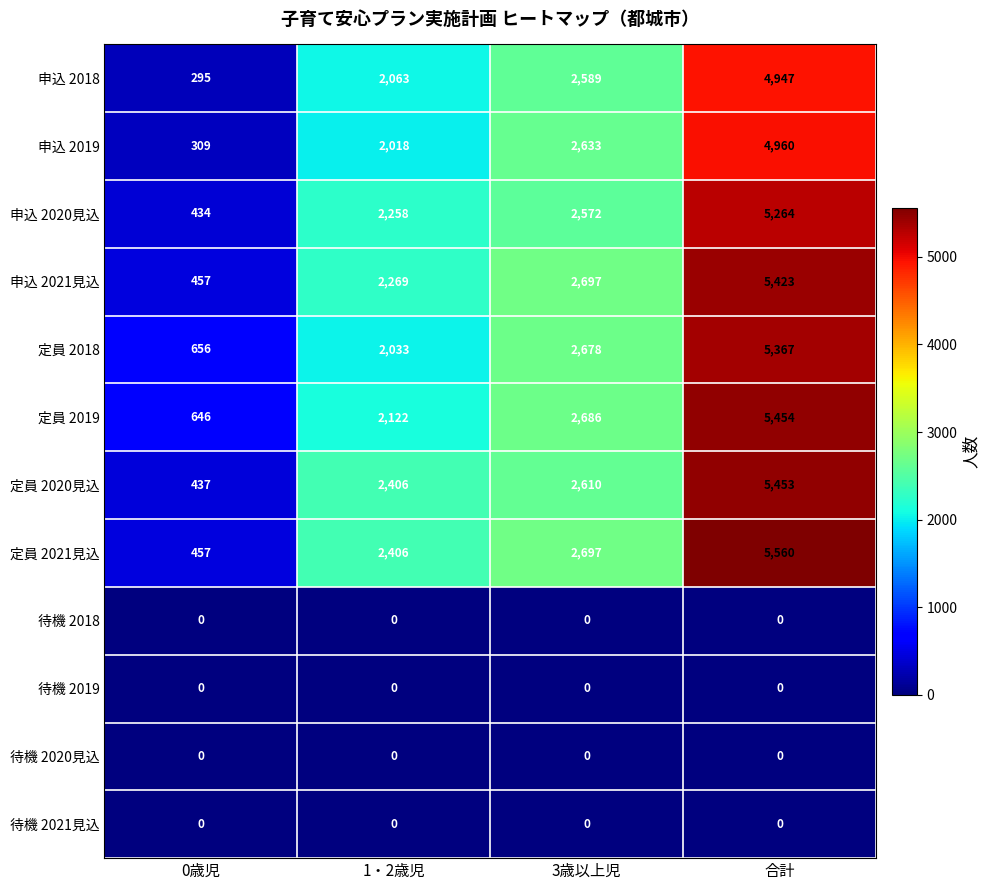

Is it true that 定員 2018 equals 176 at 0歳児?

False